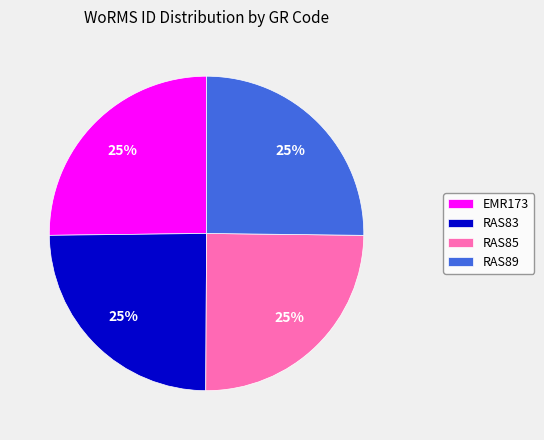

To the nearest percent, what is the average slice percentage?

25%